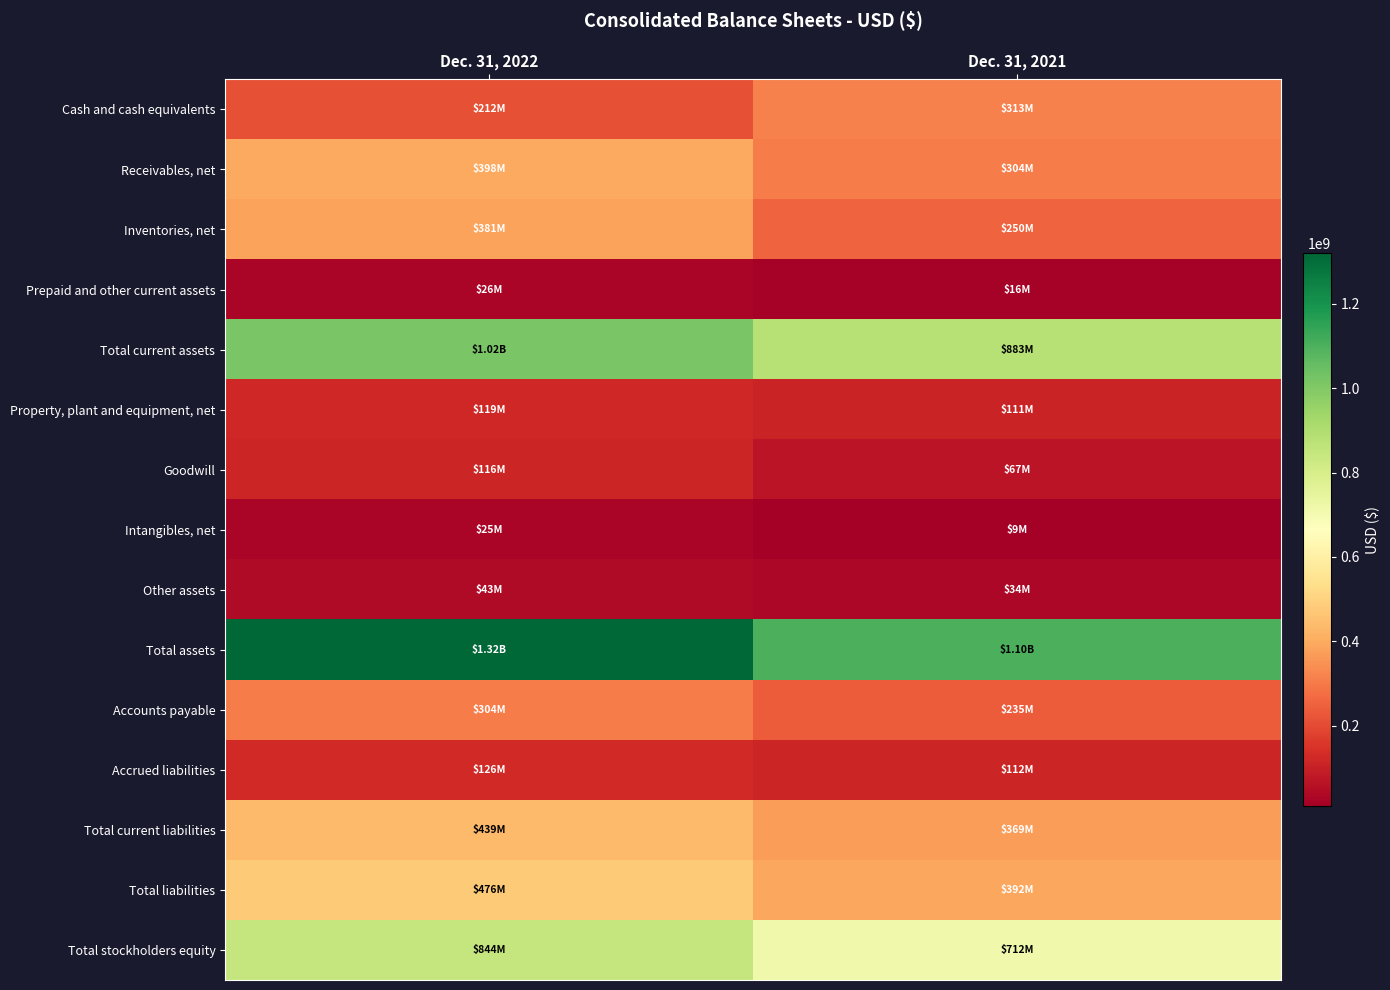

At which category is the sum across all series the highest?

Dec. 31, 2022